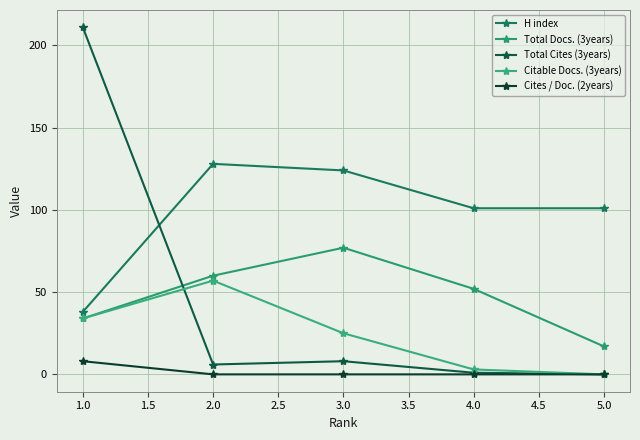

How many lines are shown in the chart?

5